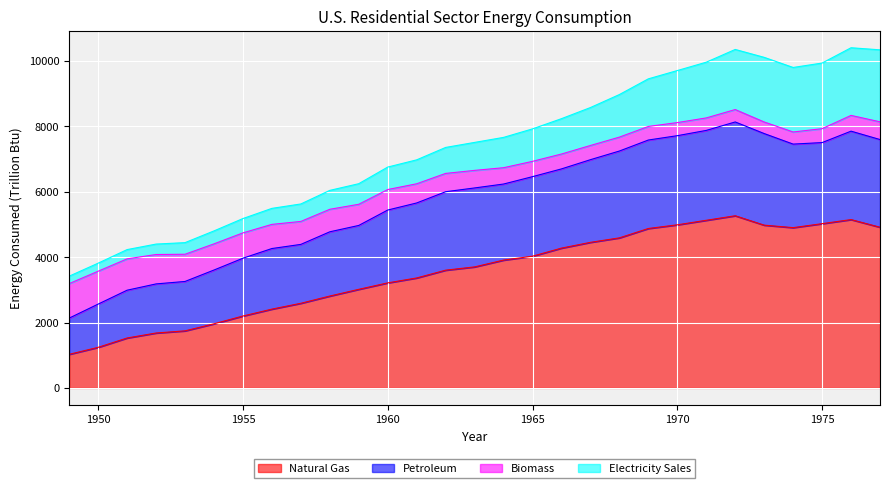

What is the approximate value of Natural Gas at 1963?

3700.3